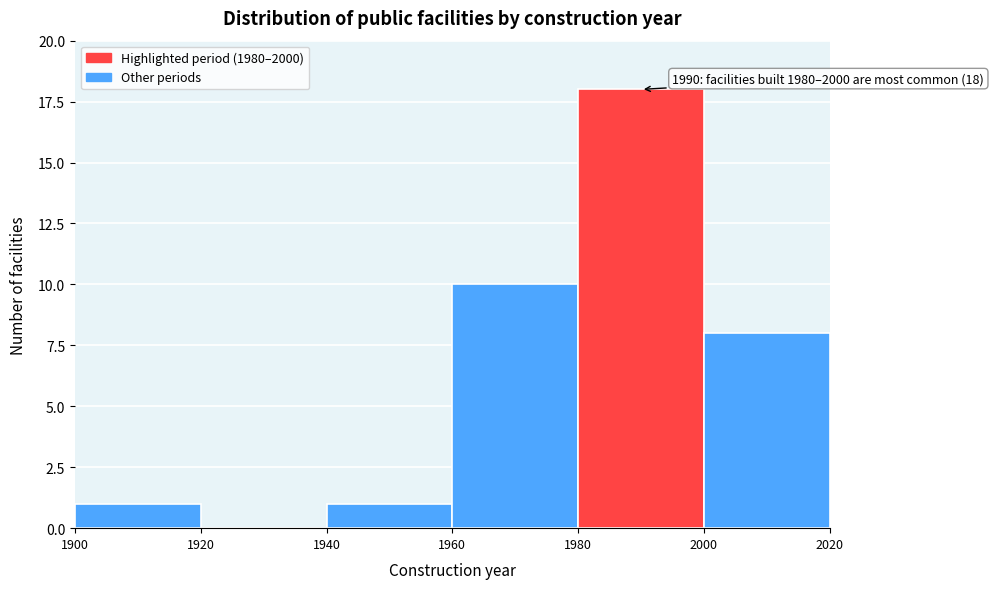

Which range on the x-axis has the tallest bar?

1980 to 2000